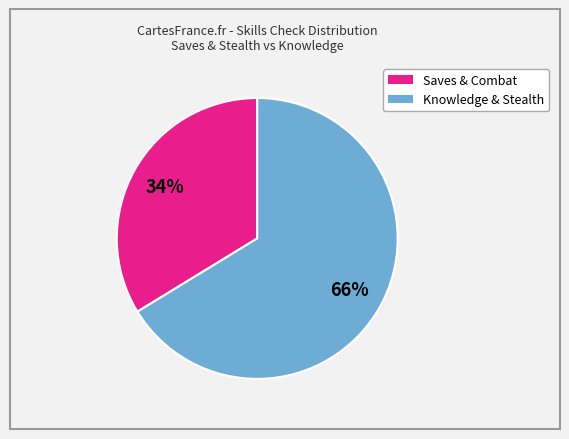

To the nearest percent, what is the average slice percentage?

50%